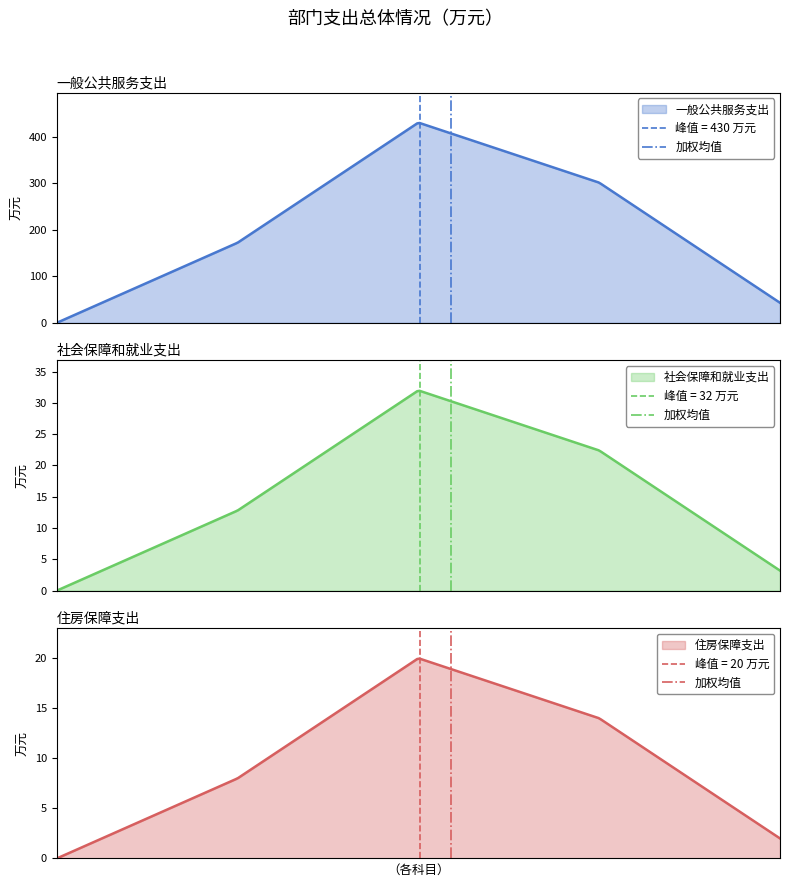

What is the maximum value for 住房保障支出?

20.0